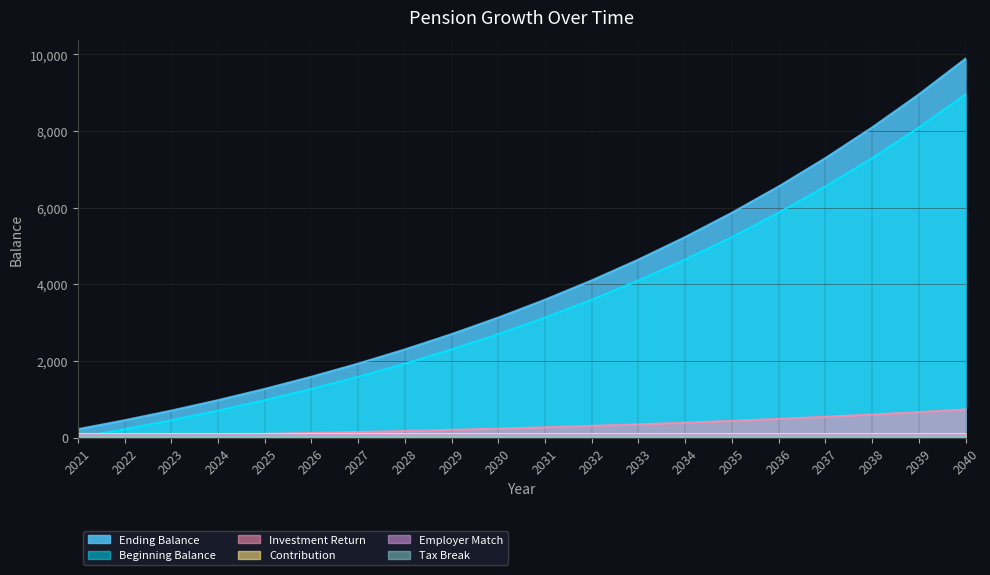

Is it true that Investment Return equals 33.3 at 2022?

True